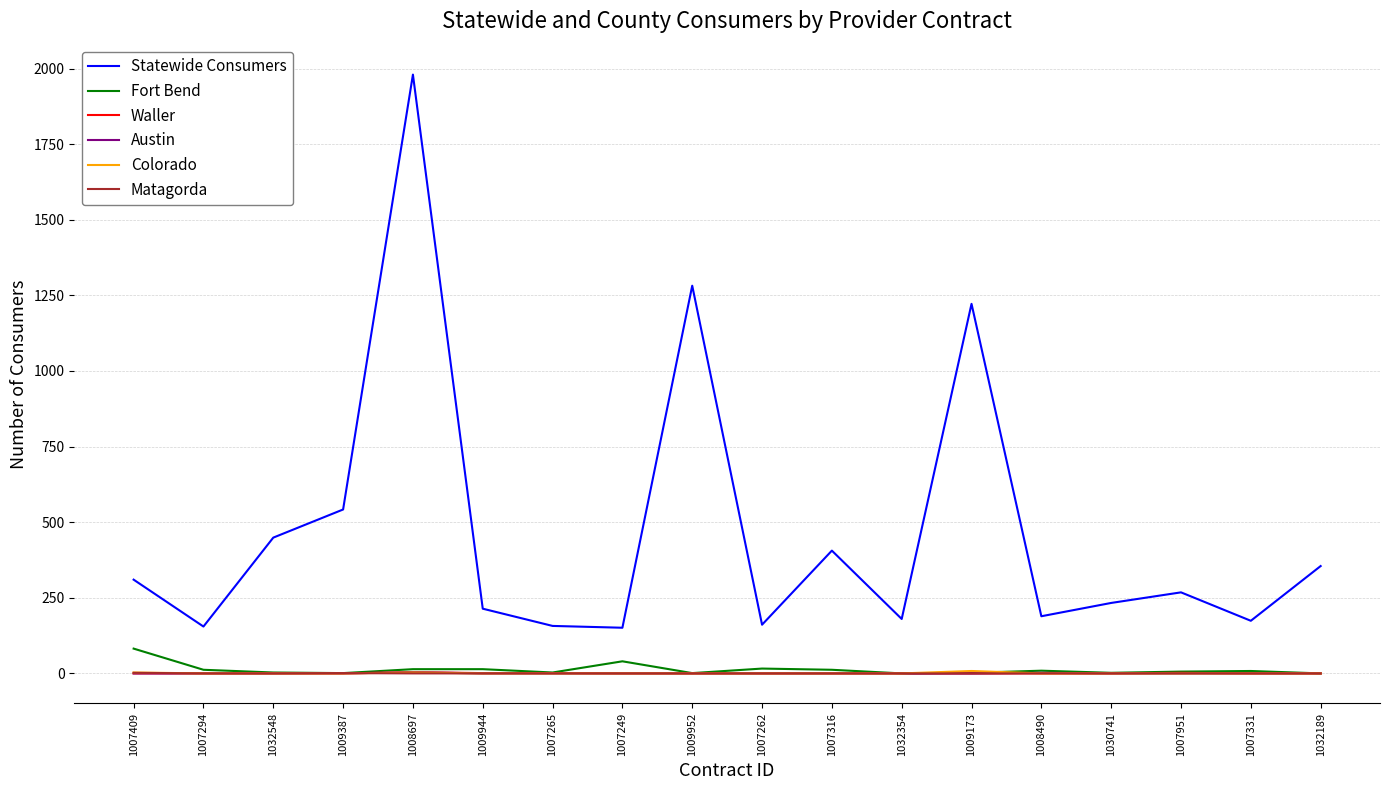

Which series has the largest range (max minus min)?

Statewide Consumers